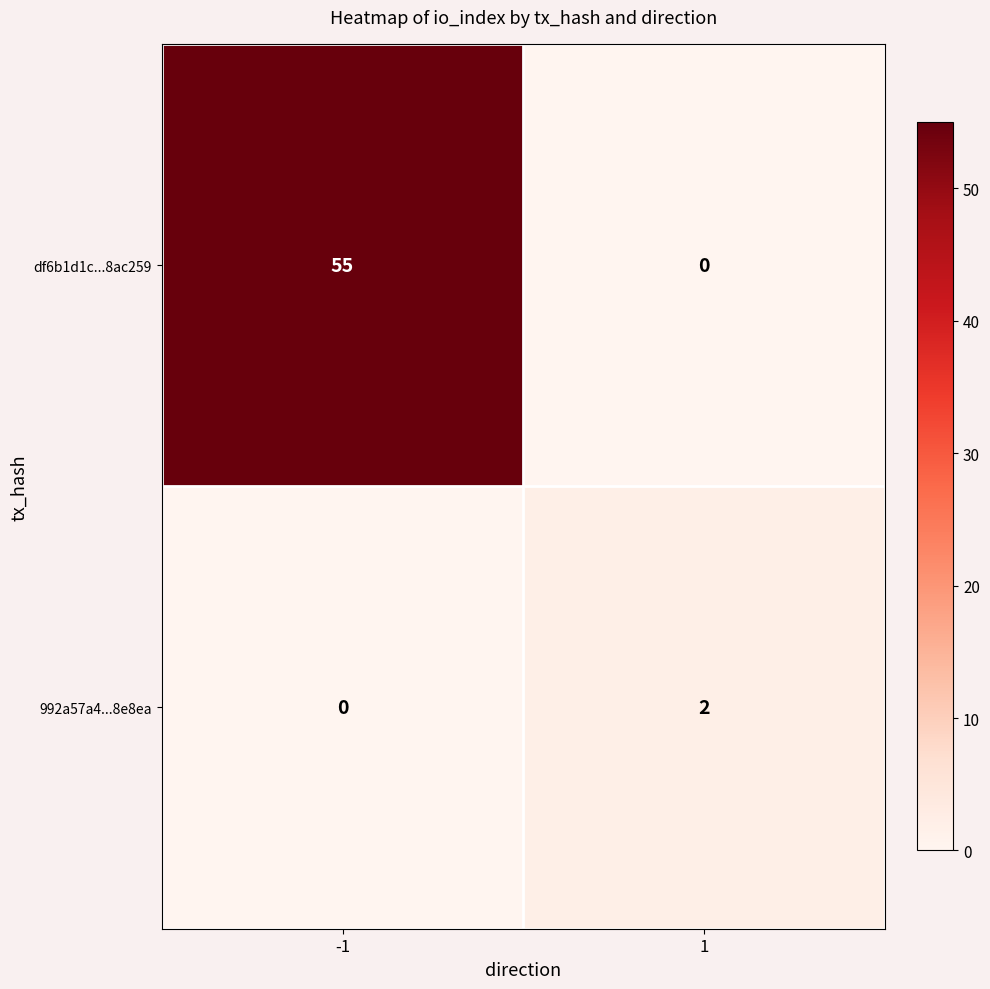

Which series has the largest range (max minus min)?

df6b1d1c...8ac259